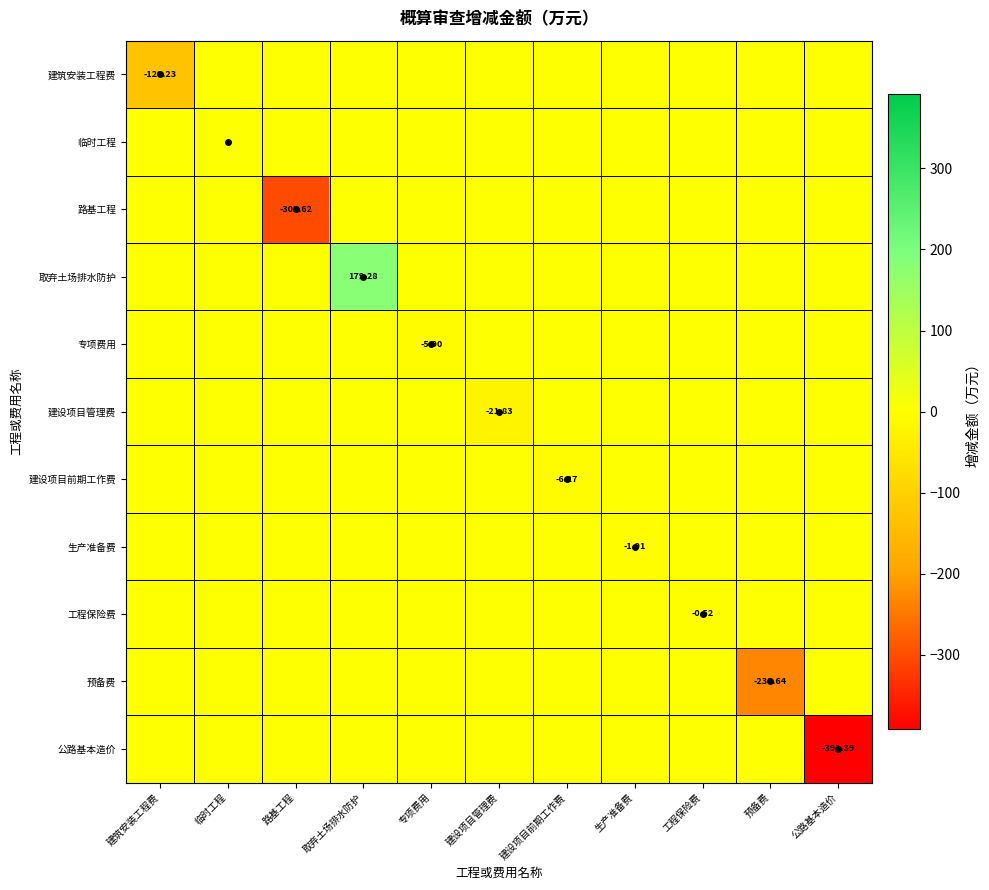

Rank the series by their maximum value, from lowest to highest.

建筑安装工程费, 临时工程, 路基工程, 专项费用, 建设项目管理费, 建设项目前期工作费, 生产准备费, 工程保险费, 预备费, 公路基本造价, 取弃土场排水防护